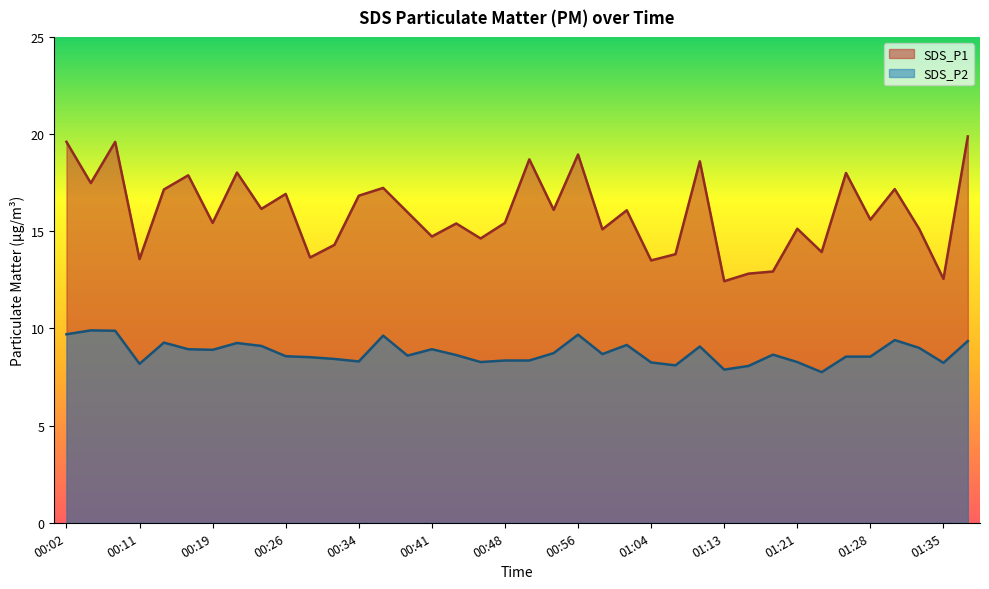

How many lines are shown in the chart?

2